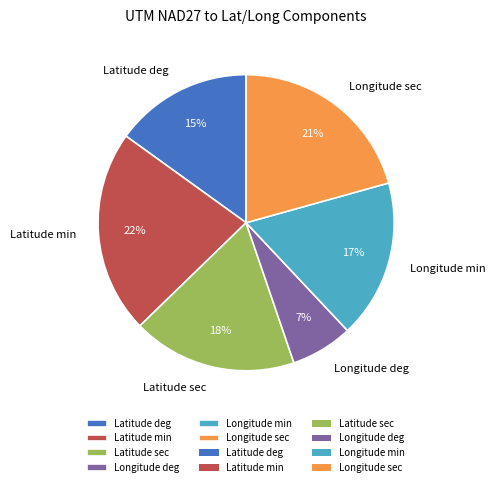

Combined, do Latitude deg and Latitude sec account for over 50%?

No